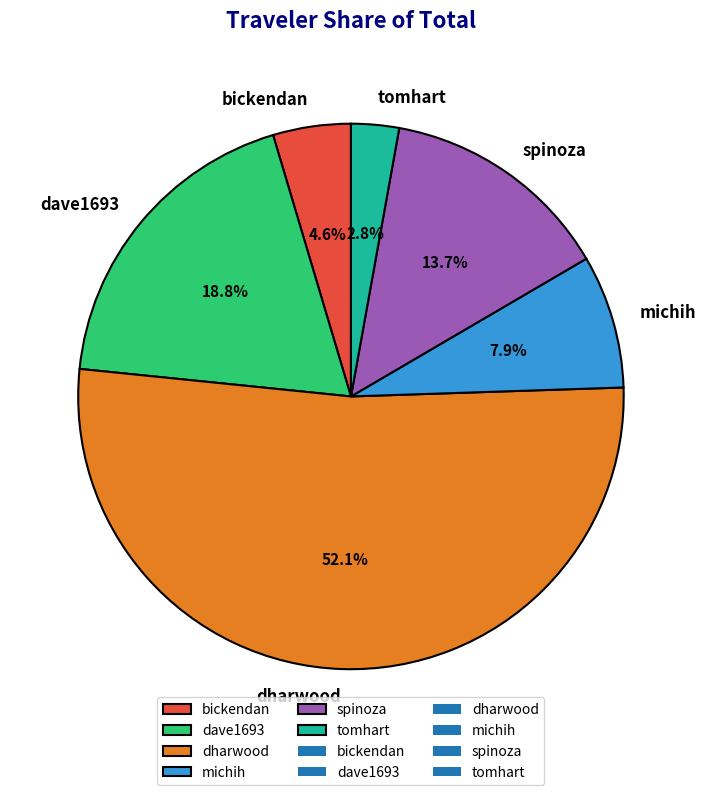

Rank the categories by value from lowest to highest.

tomhart, bickendan, michih, spinoza, dave1693, dharwood